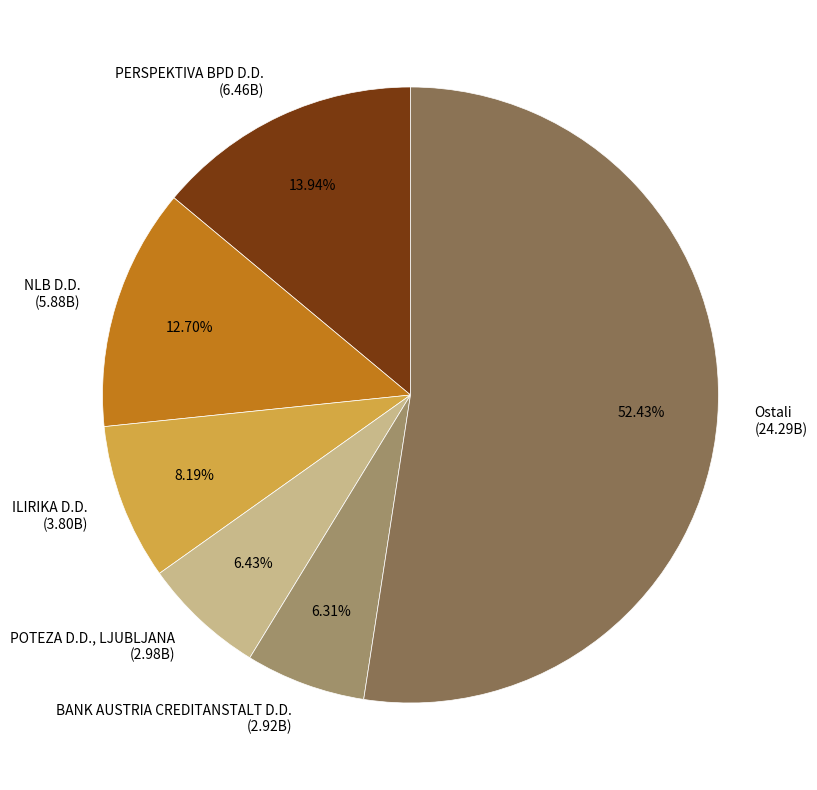

Is it true that NLB D.D. is 22% of the pie?

False